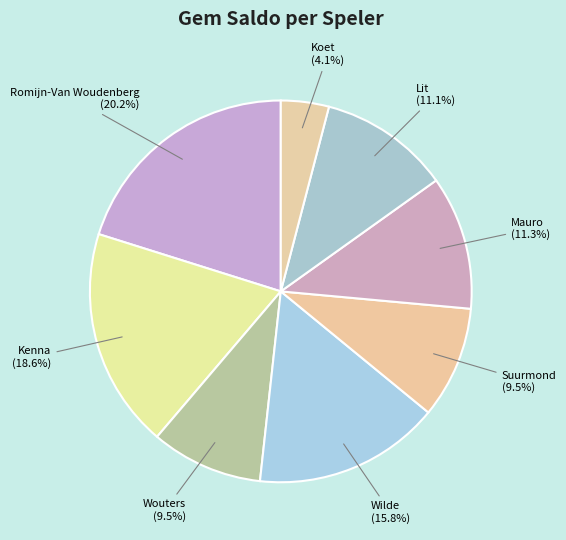

What is the smallest slice in the pie chart?

Koet